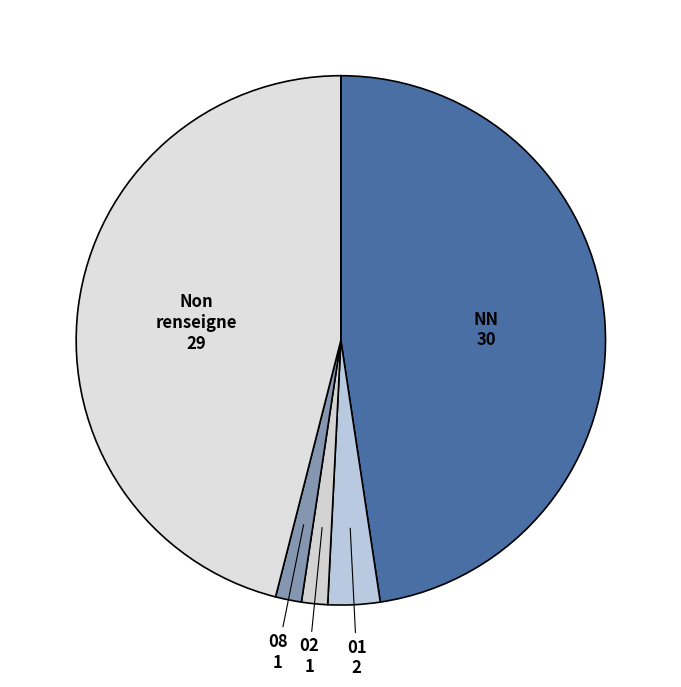

Is it true that 08 is 2% of the pie?

True